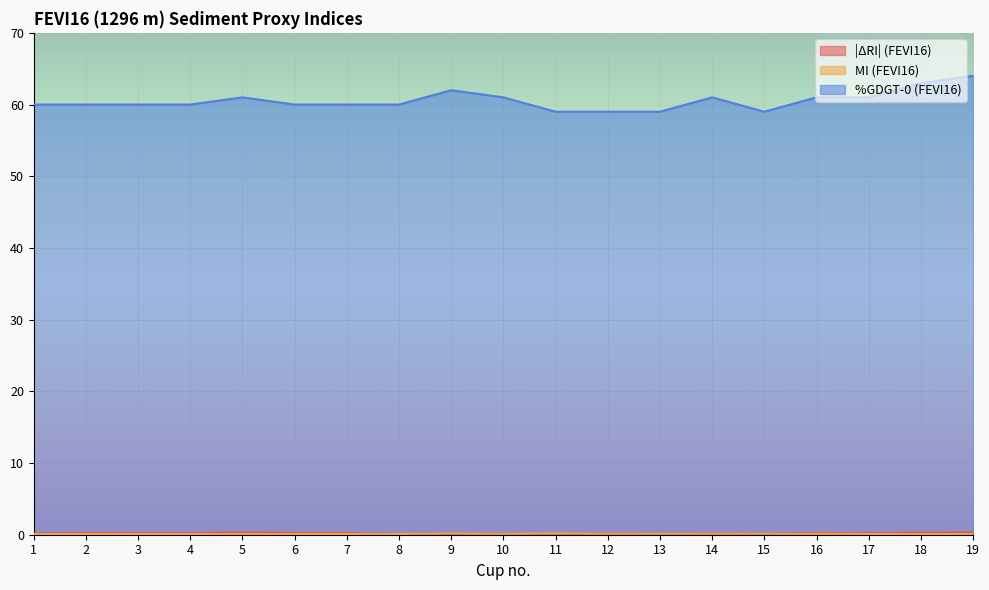

True or false: |ΔRI| (FEVI16) and %GDGT-0 (FEVI16) intersect in this chart.

False